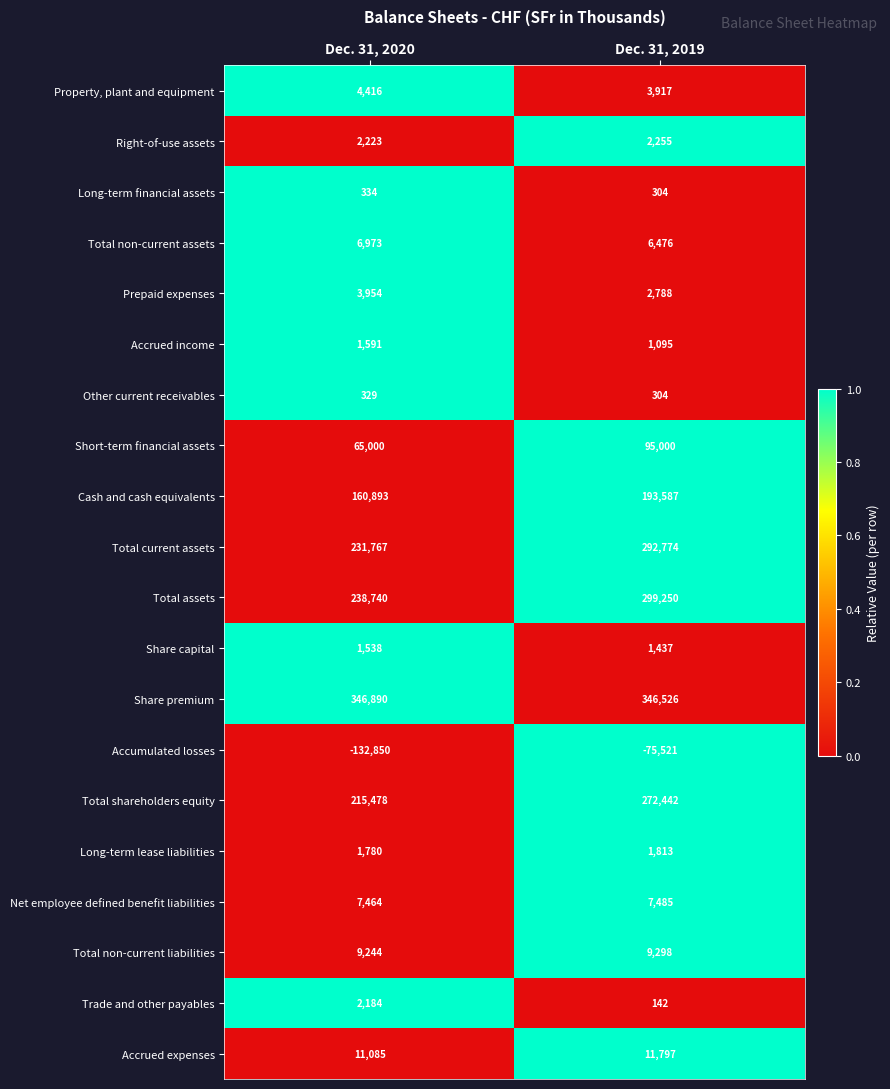

What is the greatest value displayed?

346890